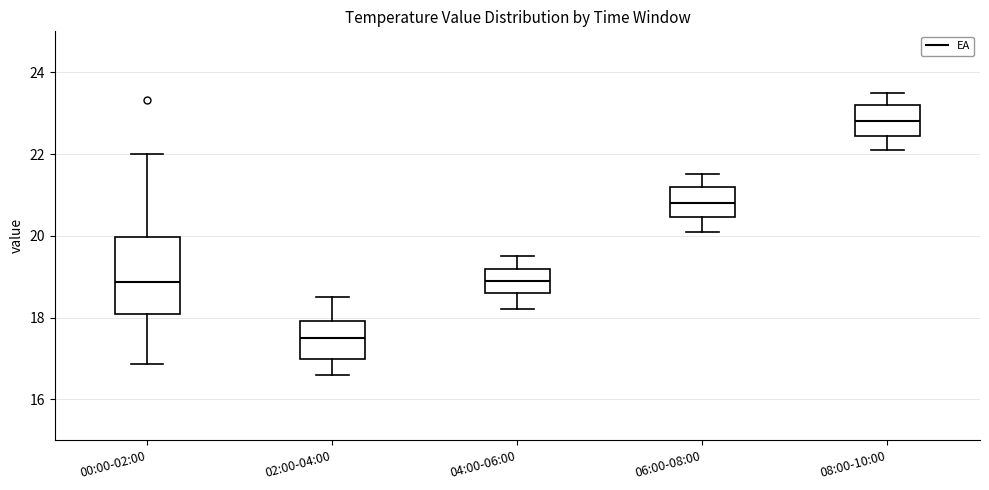

Reading left to right, read every box against the y-axis: the position of its median line, the range the box covers, and the ends of its whiskers. The values are not printed on the chart, so give them approximately, as read against the axis.

00:00-02:00: median 18.8, box 18.2 to 20.0, whiskers 16.8 to 22.0
02:00-04:00: median 17.6, box 17.0 to 18.0, whiskers 16.6 to 18.6
04:00-06:00: median 19.0, box 18.6 to 19.2, whiskers 18.2 to 19.6
06:00-08:00: median 20.8, box 20.4 to 21.2, whiskers 20.2 to 21.6
08:00-10:00: median 22.8, box 22.4 to 23.2, whiskers 22.2 to 23.6